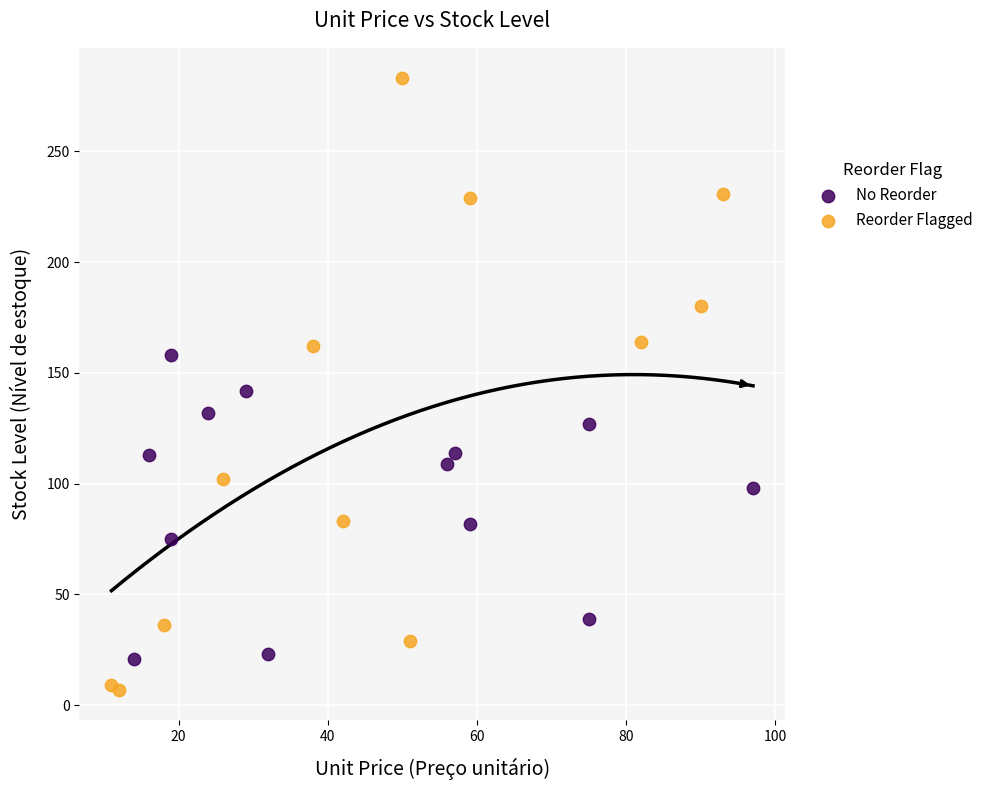

What are all the series names shown in the legend?

No Reorder, Reorder Flagged